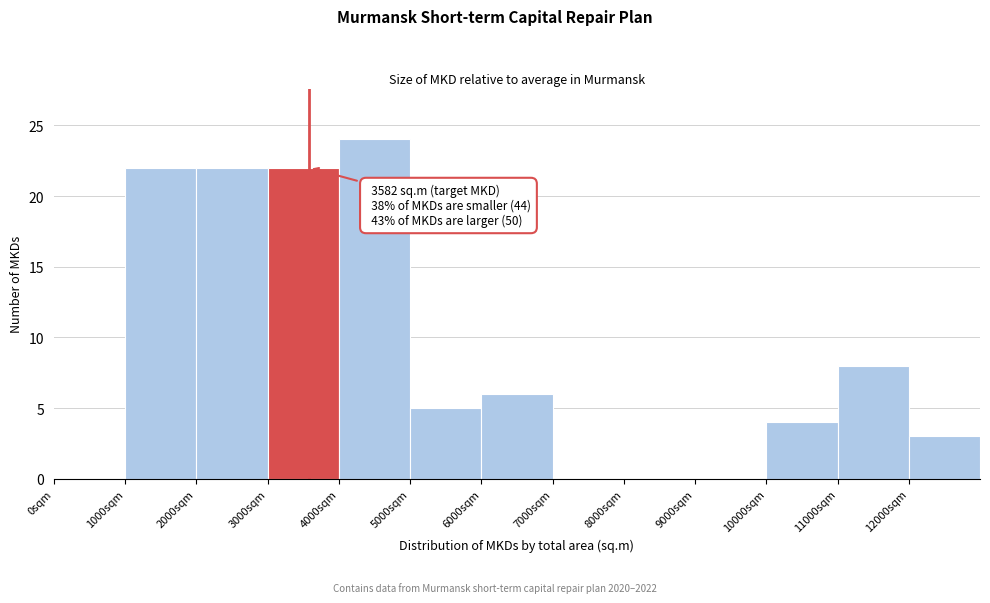

Over which range of the x-axis is the bar tallest?

4000 to 5000